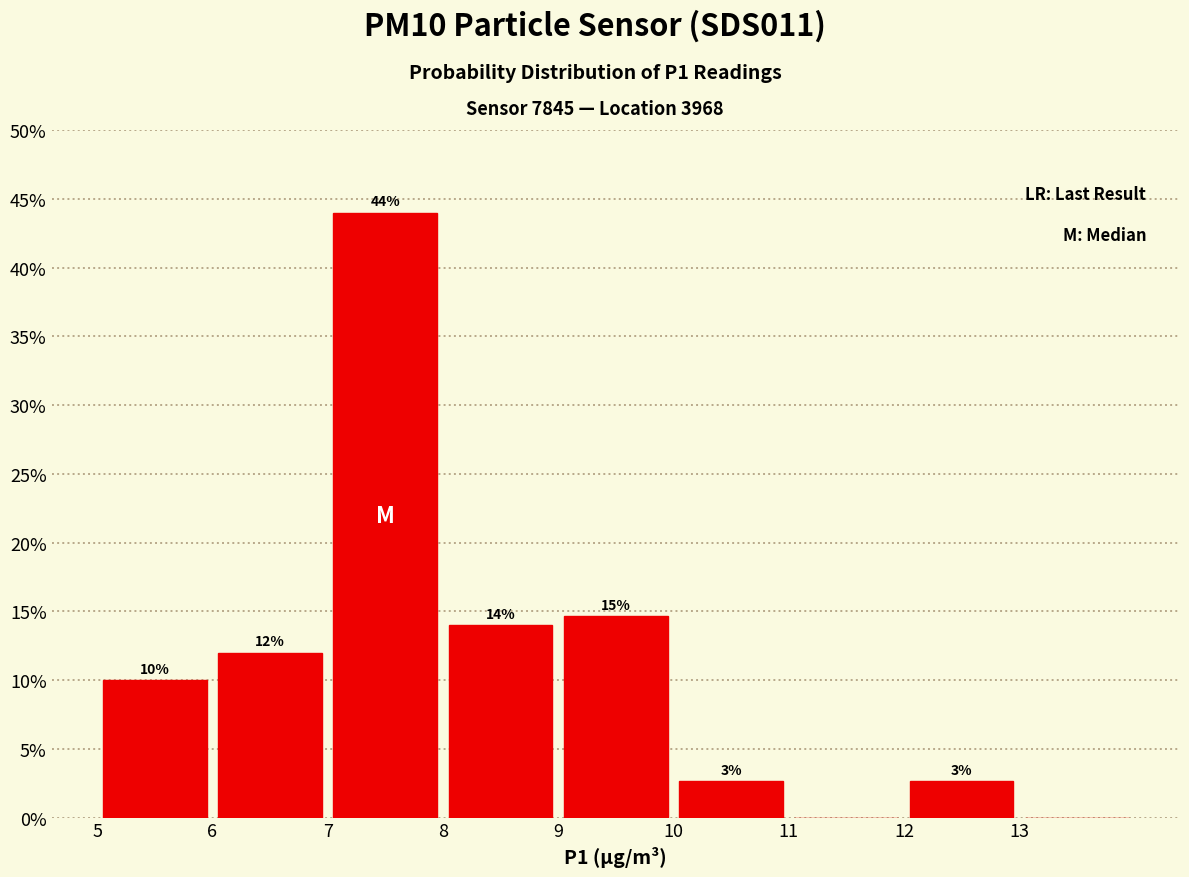

Over which range of the x-axis is the bar tallest?

7 to 8